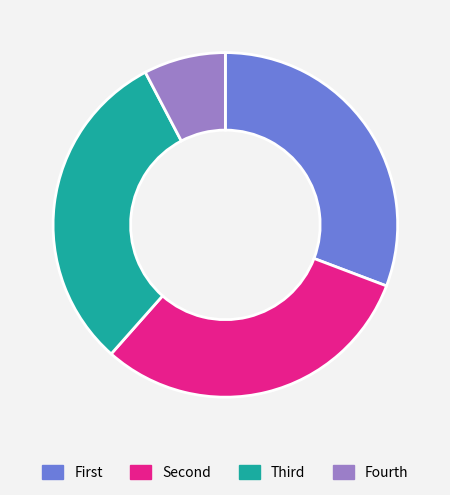

Is there a majority slice in this chart?

No